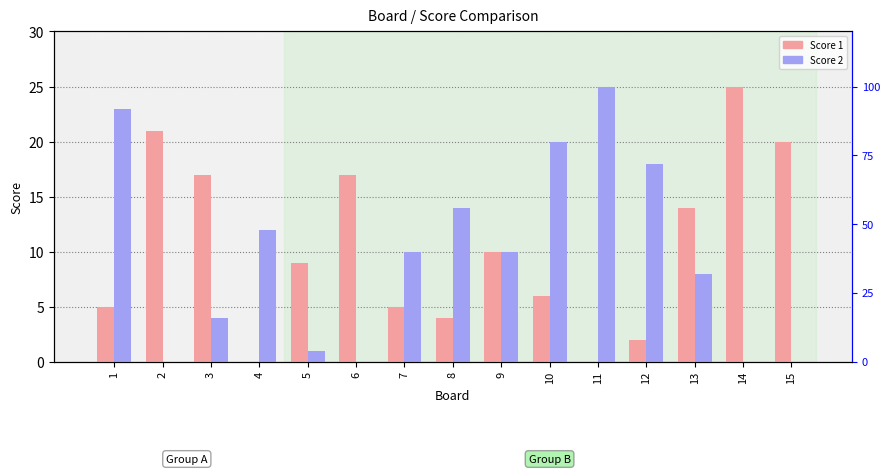

Are the bars grouped side by side (vs. stacked)?

Yes